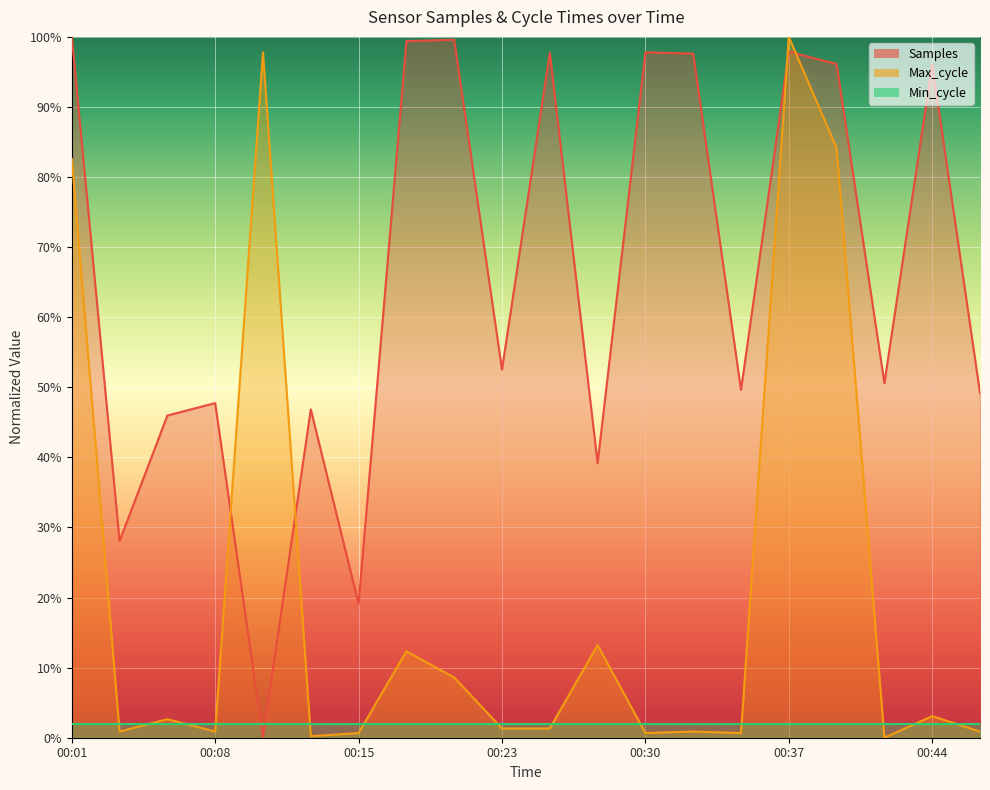

List the labels in order of Samples value, largest first.

00:01, 00:20, 00:18, 00:37, 00:30, 00:25, 00:32, 00:40, 00:44, 00:23, 00:42, 00:35, 00:47, 00:08, 00:13, 00:06, 00:27, 00:03, 00:15, 00:10